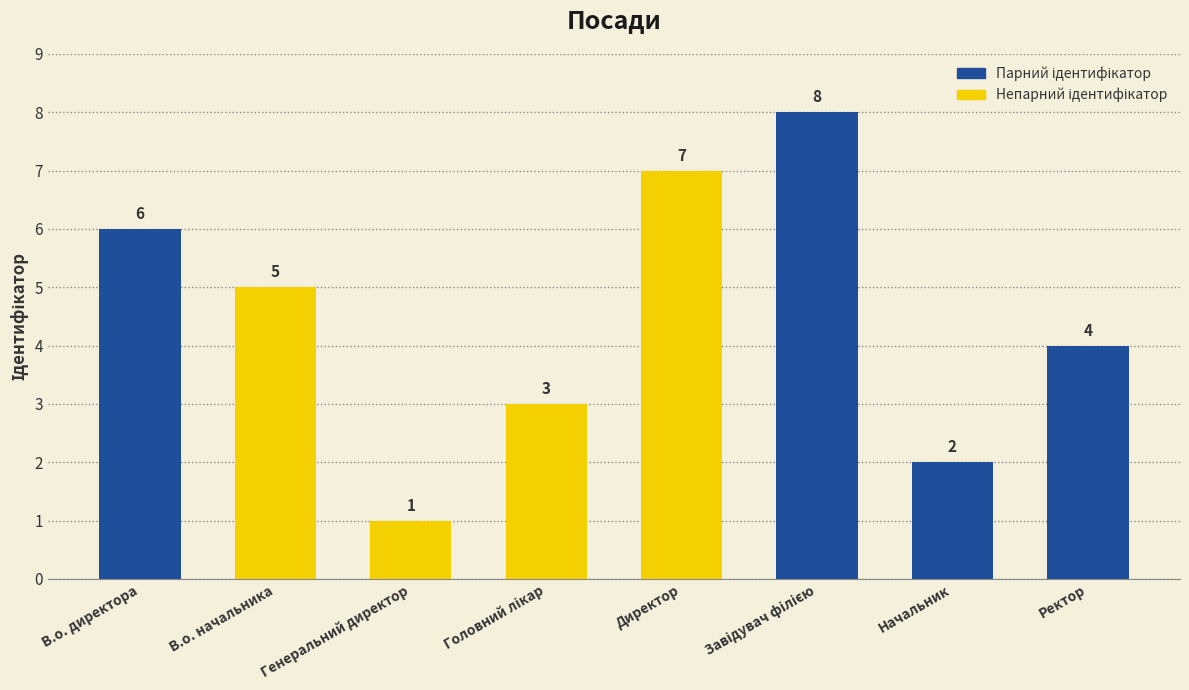

How many values are between 3 and 7?

5